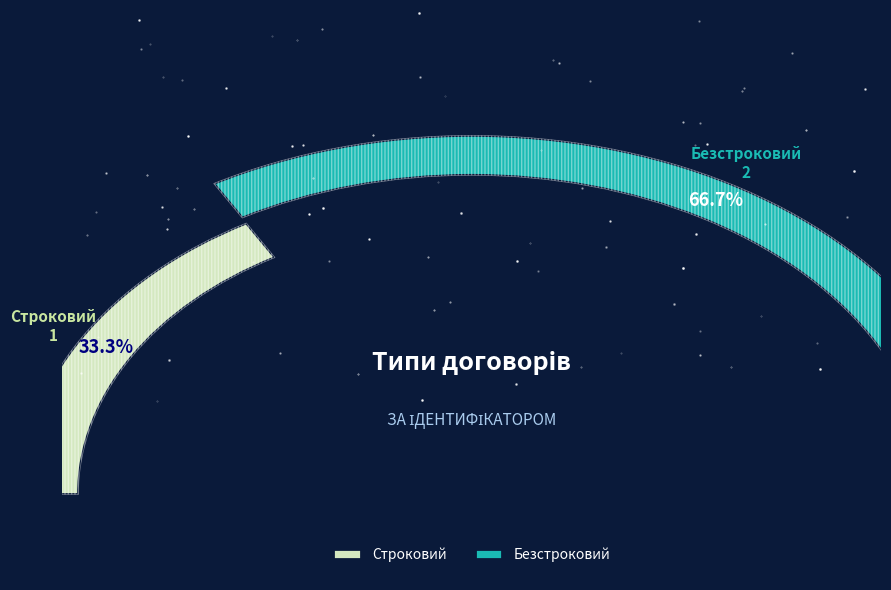

Which has a higher value, Безстроковий or Строковий?

Безстроковий